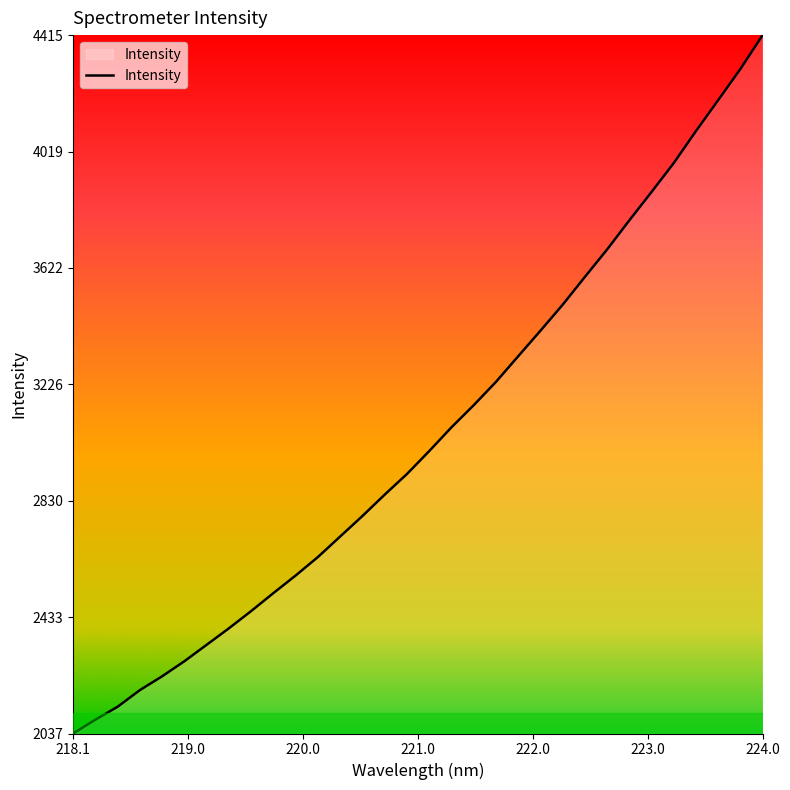

What is the difference between the maximum and minimum values?

2378.3